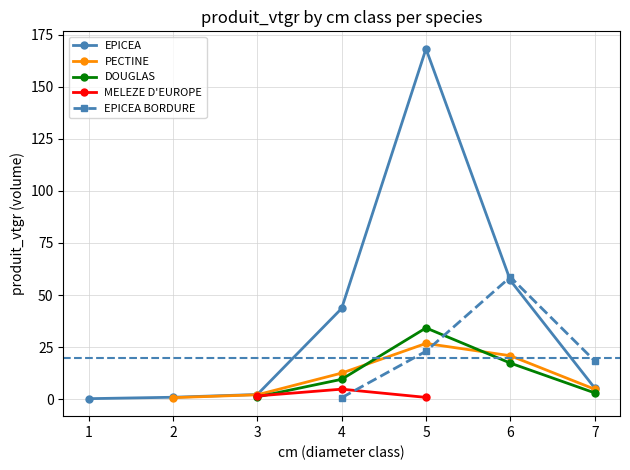

Which category has the highest value in the EPICEA series?

5